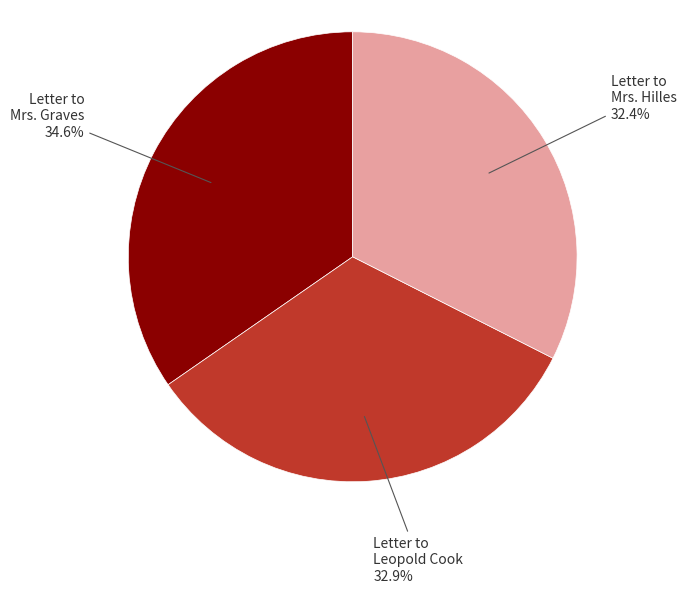

Approximately how many times larger is the value at Letter to Mrs. Graves compared to Letter to Mrs. Hilles?

1.1